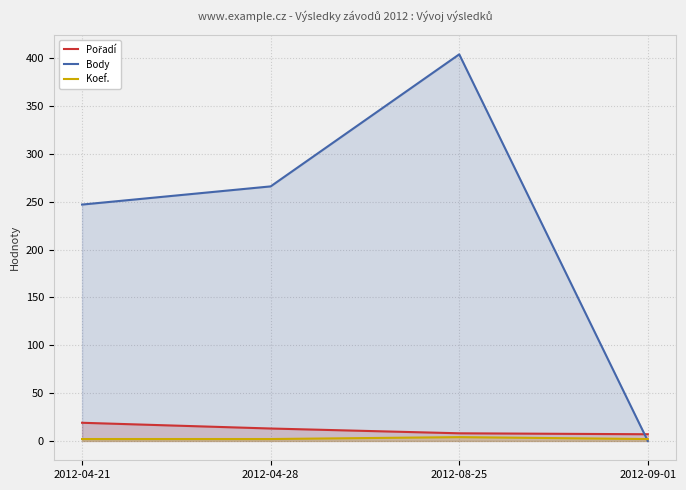

Which series ends up on top after the final intersection of Body and Pořadí?

Pořadí